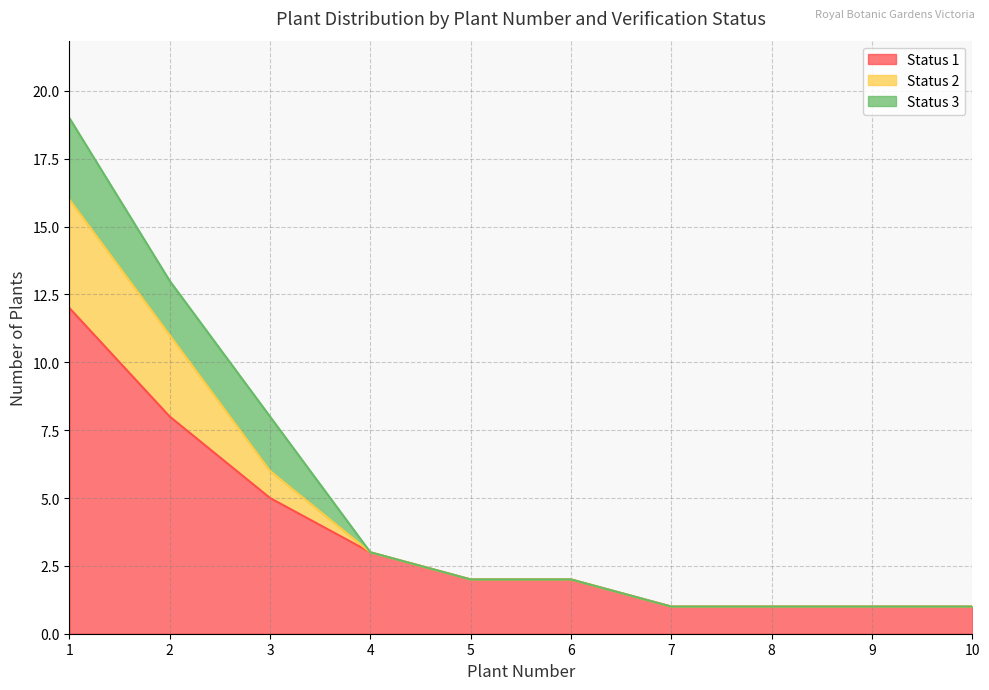

The Status 1 series shows 1 at 10. True or false?

True